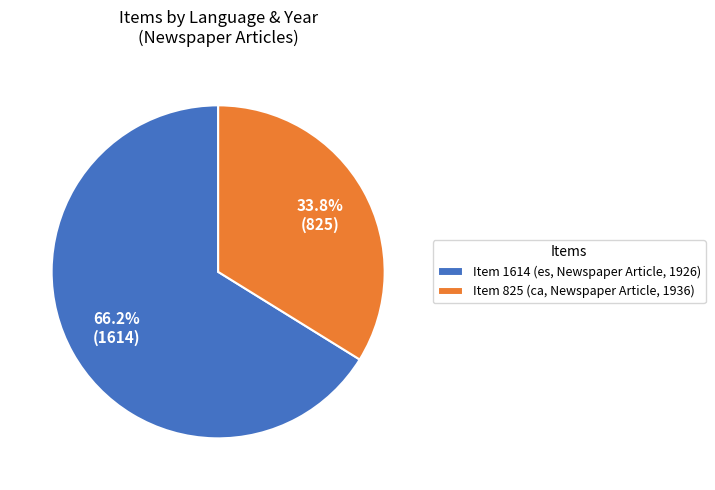

To the nearest percent, what portion does Item 1614 represent?

66%